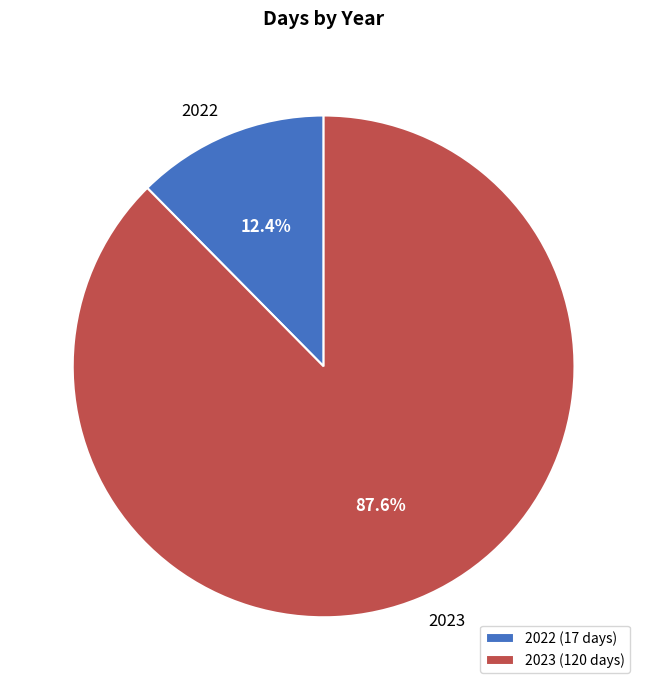

What is the ratio of the value at 2023 (120 days) to the value at 2022 (17 days)?

7.1